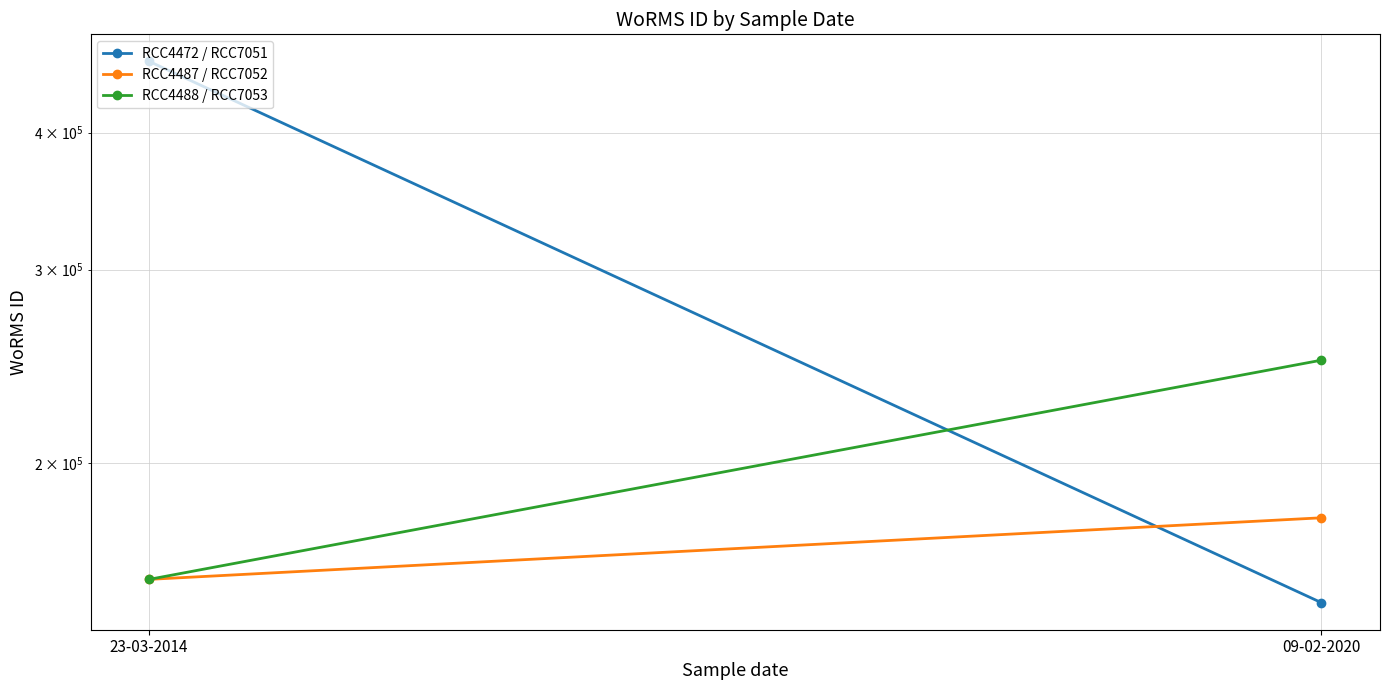

What are all the series names shown in the legend?

RCC4472 / RCC7051, RCC4487 / RCC7052, RCC4488 / RCC7053